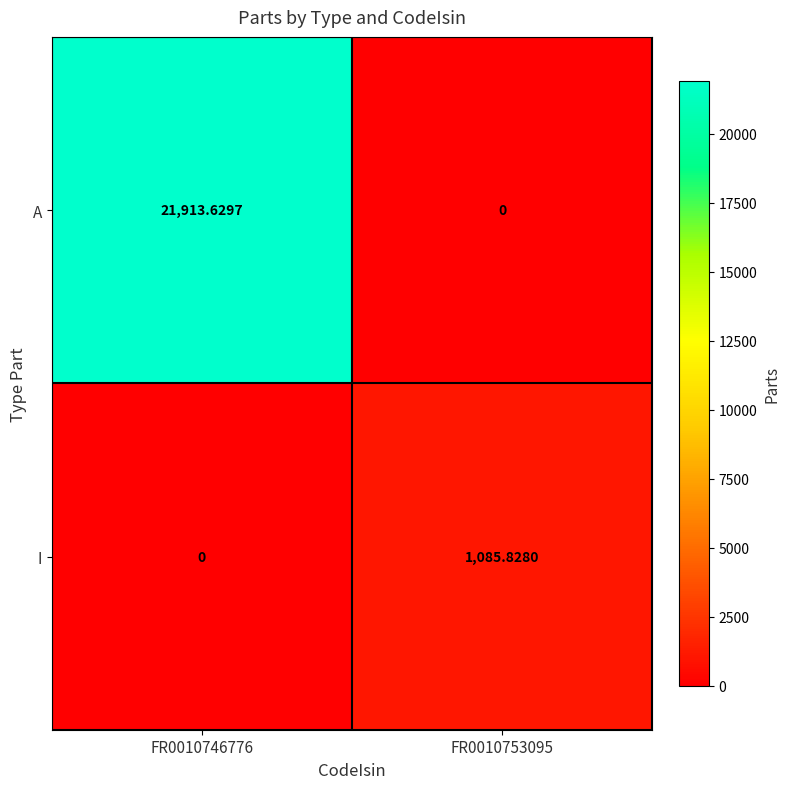

List the series in order of their peak value, lowest first.

I, A